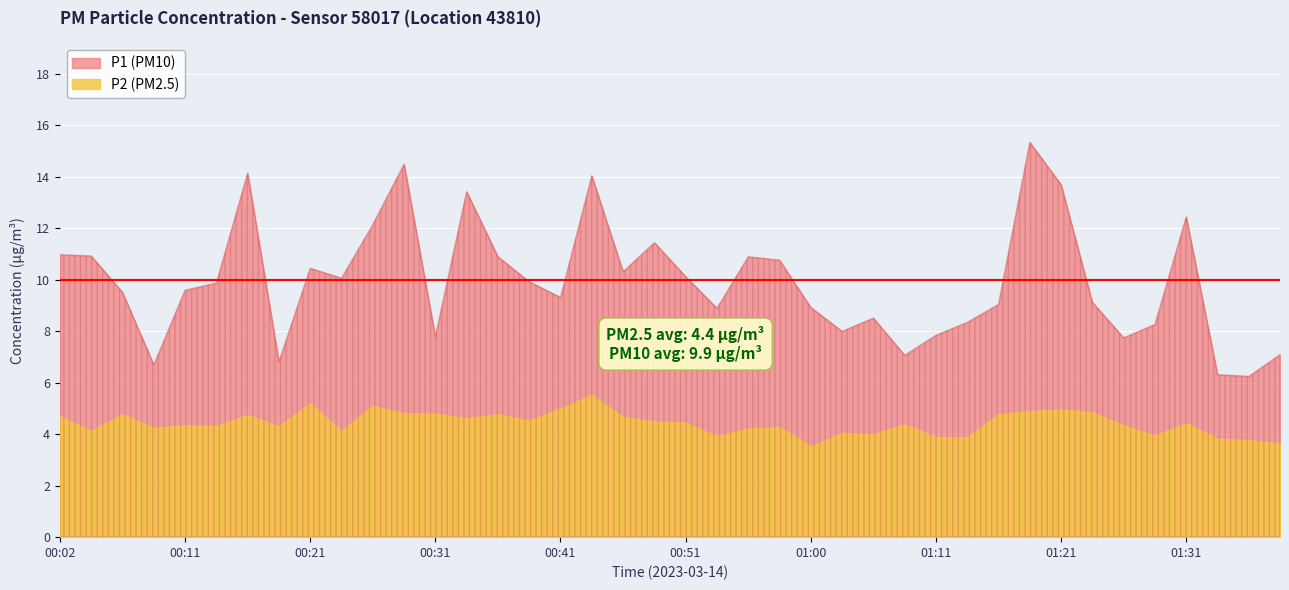

True or false: P2 and P1 cross at least once.

False